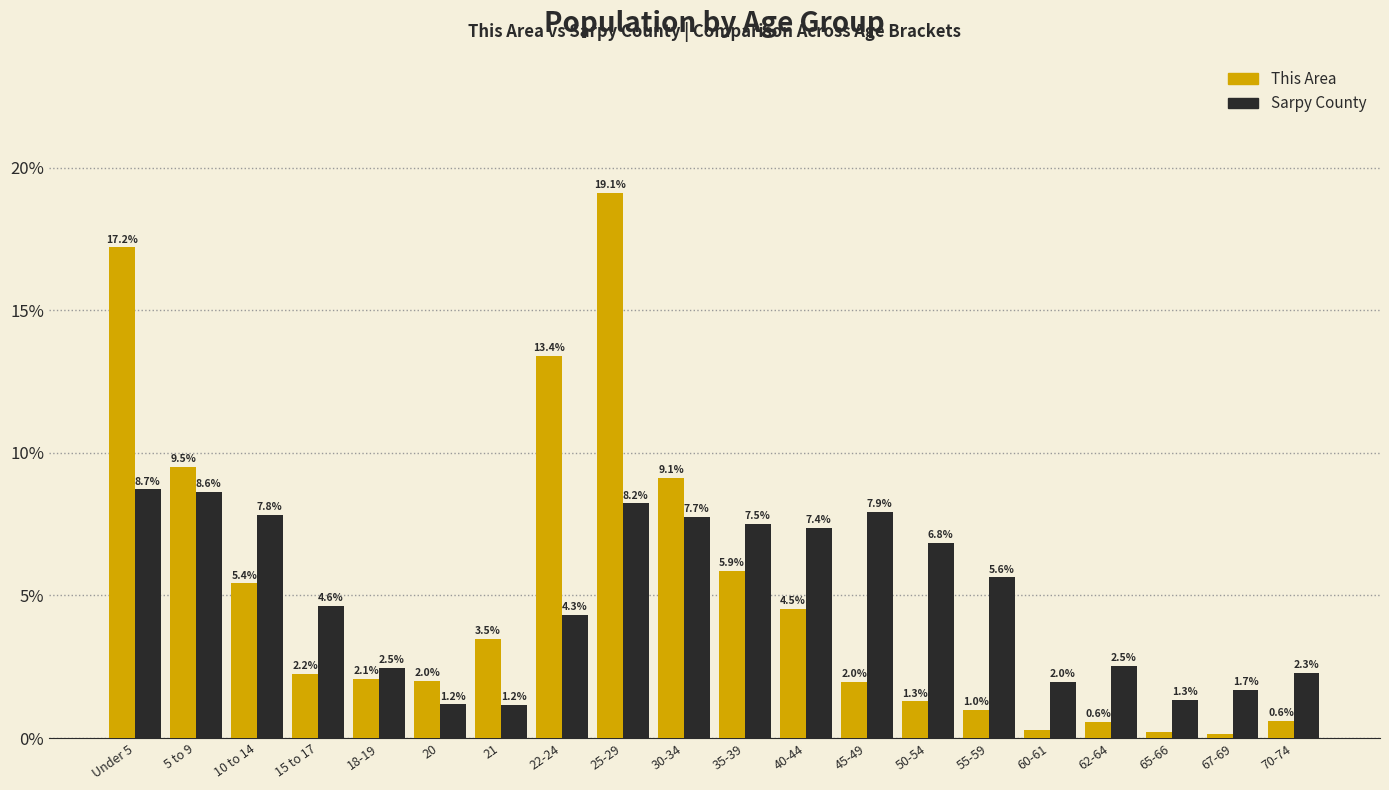

What is the total value across all series at 25-29?

27.3